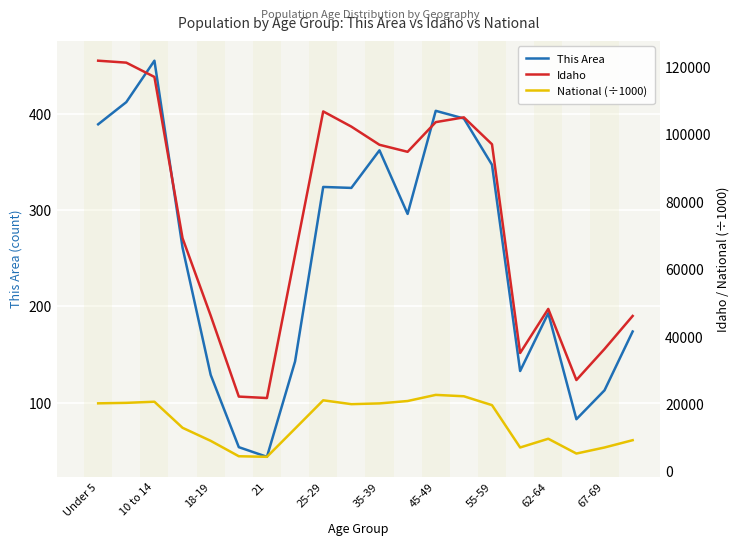

At which label does Idaho first exceed 94764?

Under 5